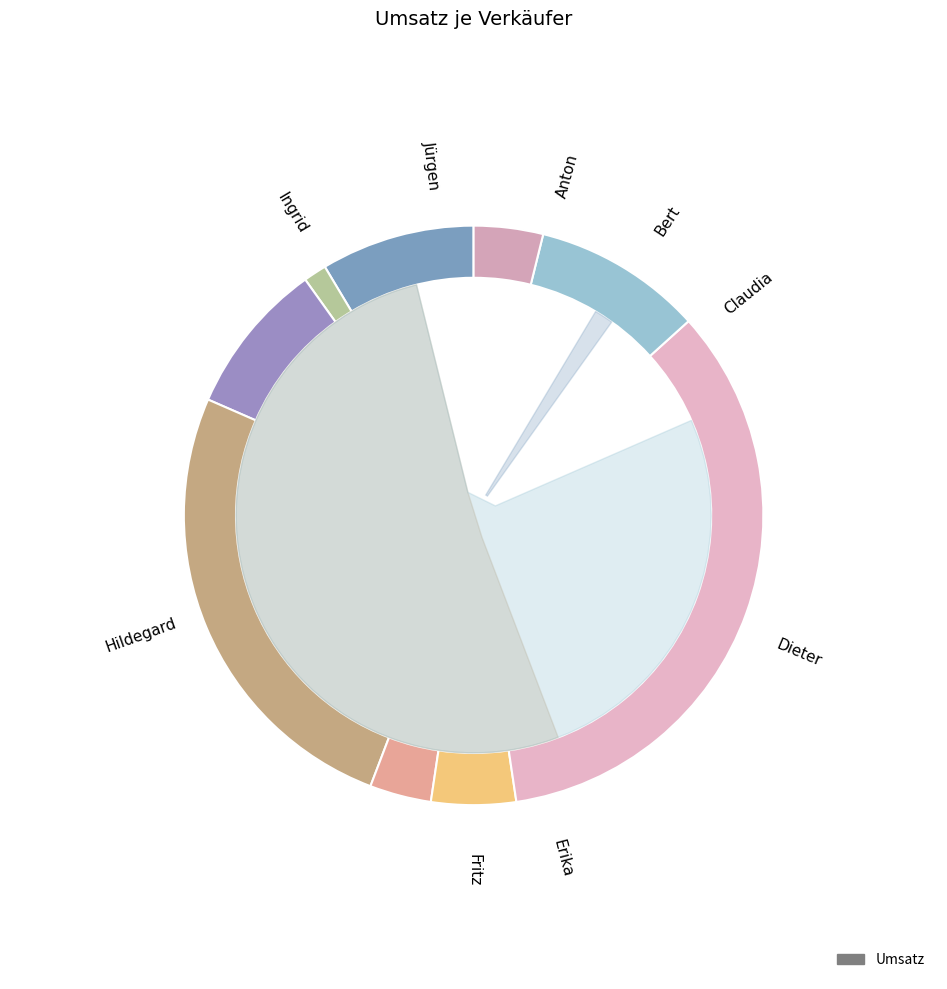

Is there a majority slice in this chart?

No